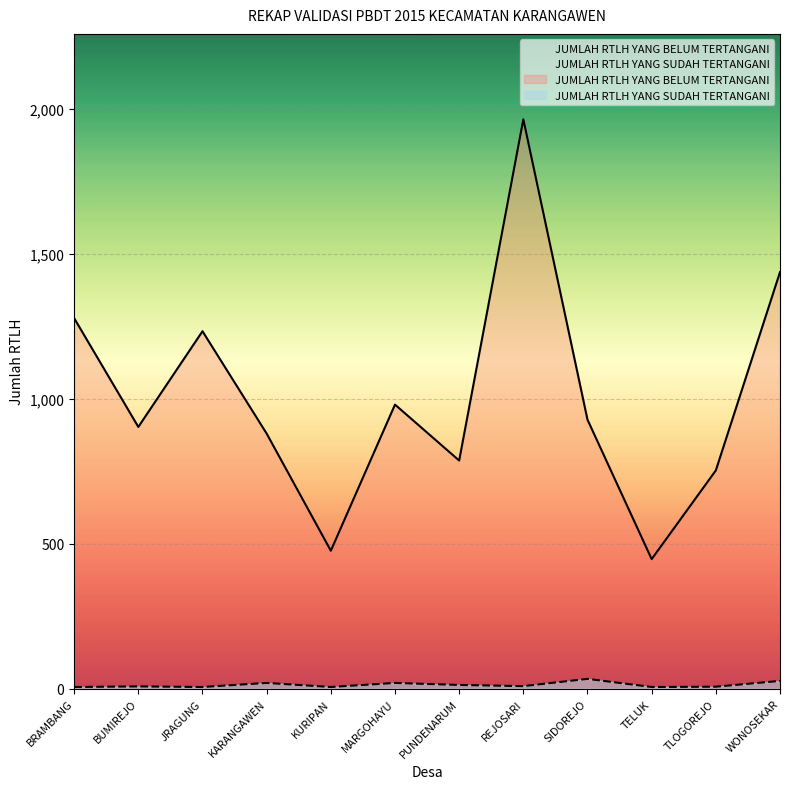

What is the sum of all JUMLAH RTLH YANG SUDAH TERTANGANI values?

162